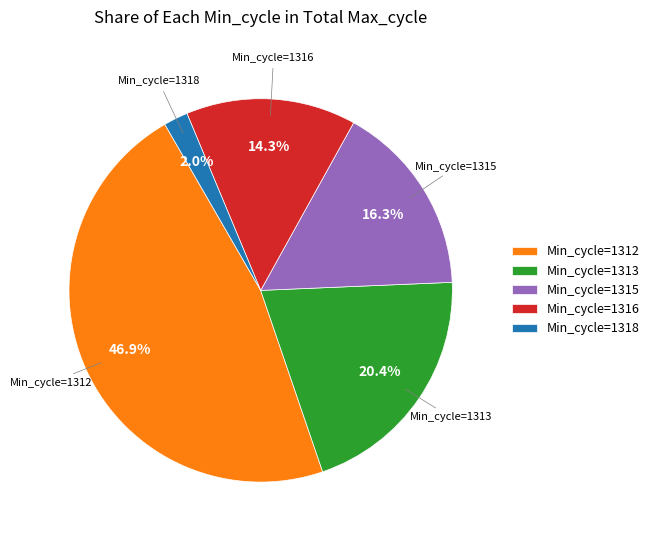

How many slices are in this pie chart?

5